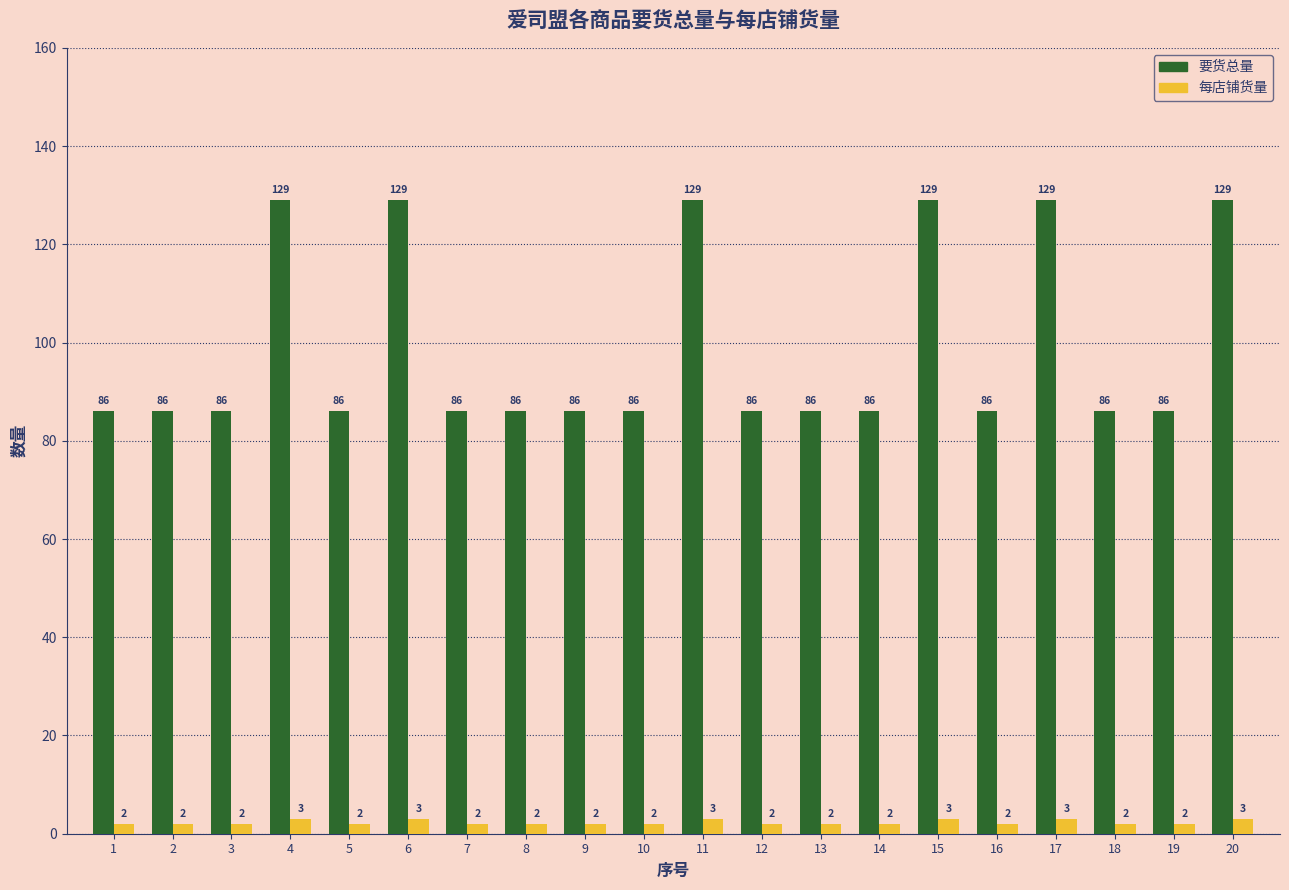

How many bars are there in each group?

2